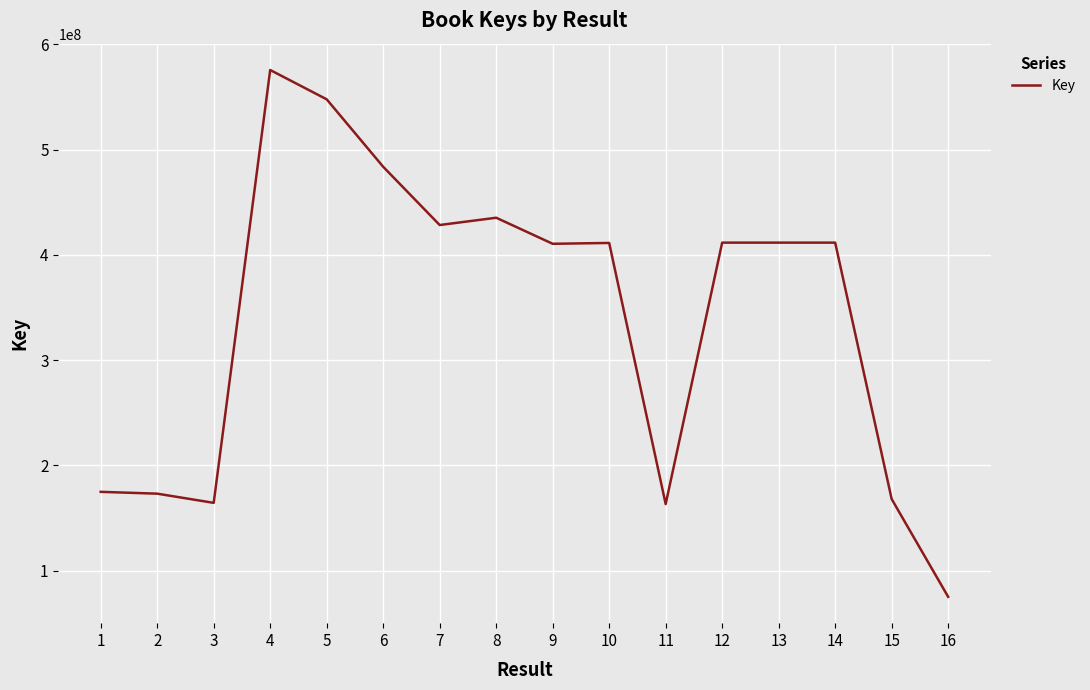

True or false: the data shows 579234809 at 14.

False